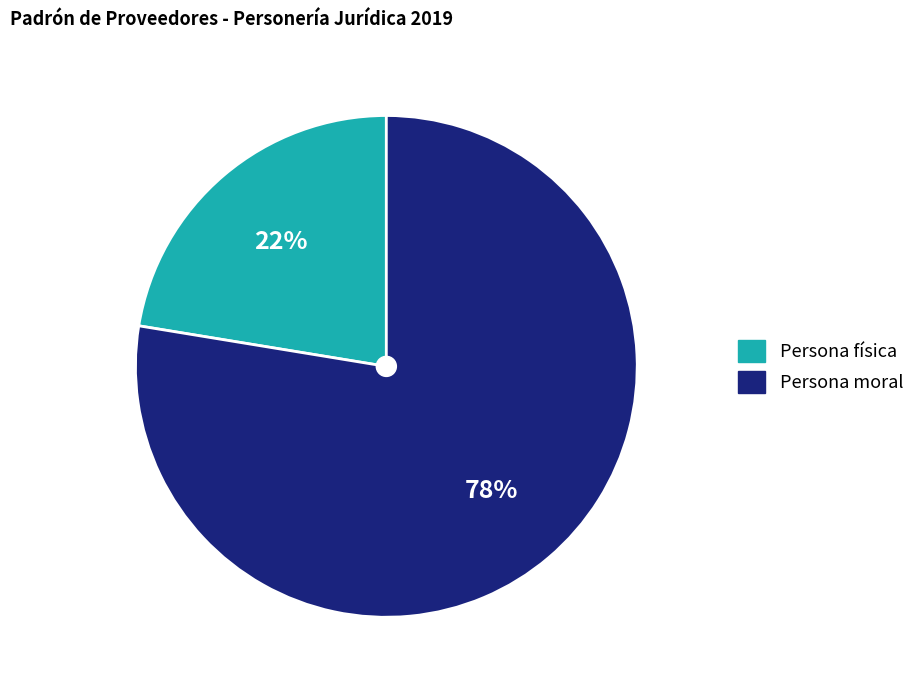

To the nearest percent, what percentage of the pie is Persona física?

22%